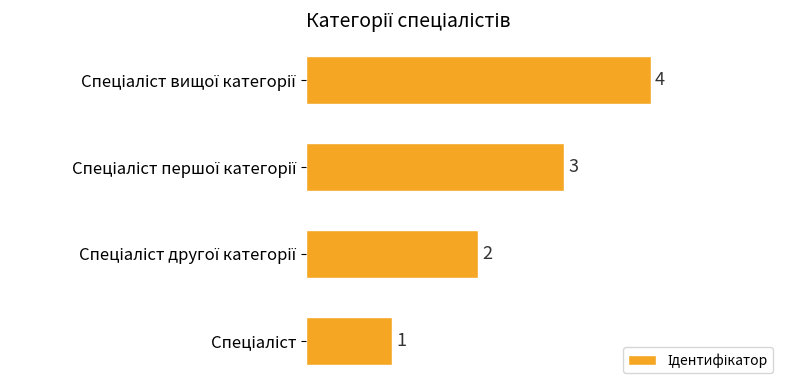

What is the difference between the maximum and minimum values?

3